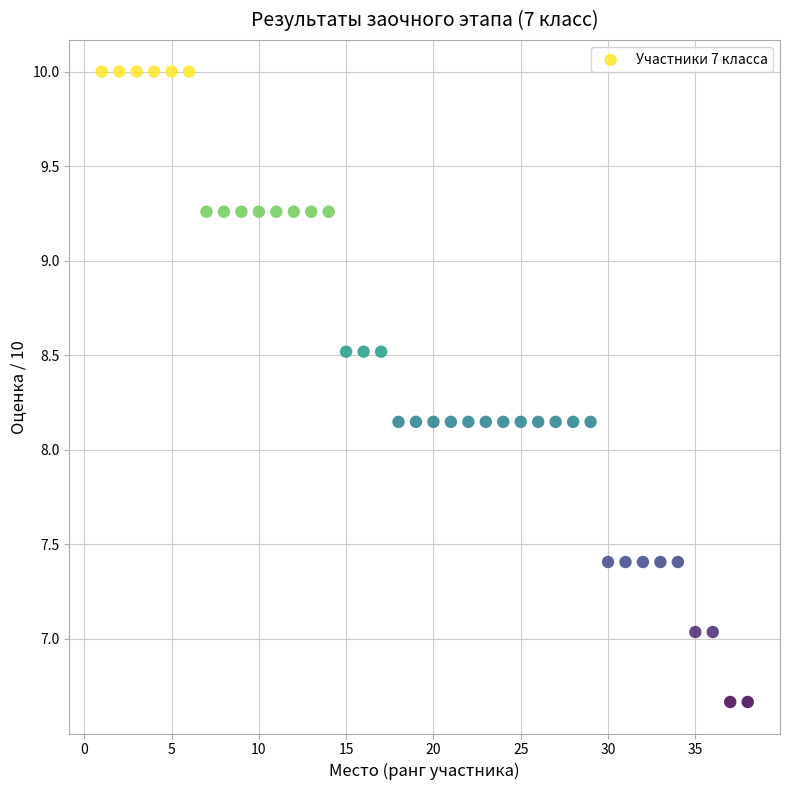

What is the range of Y values (max minus min)?

3.3